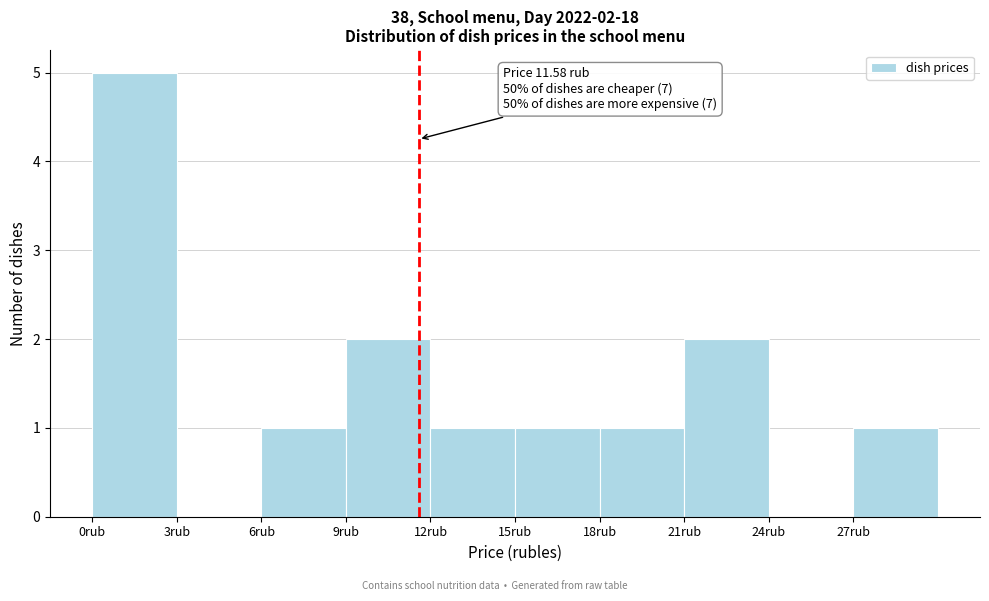

Over which range of the x-axis is the bar tallest?

0 to 3